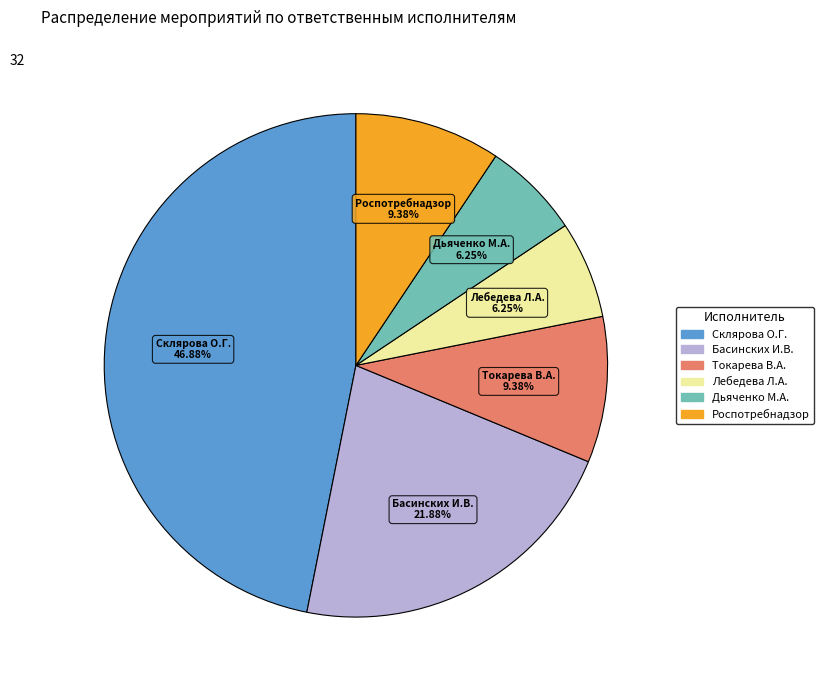

To the nearest percent, what percentage of the pie is Токарева В.А.?

9%